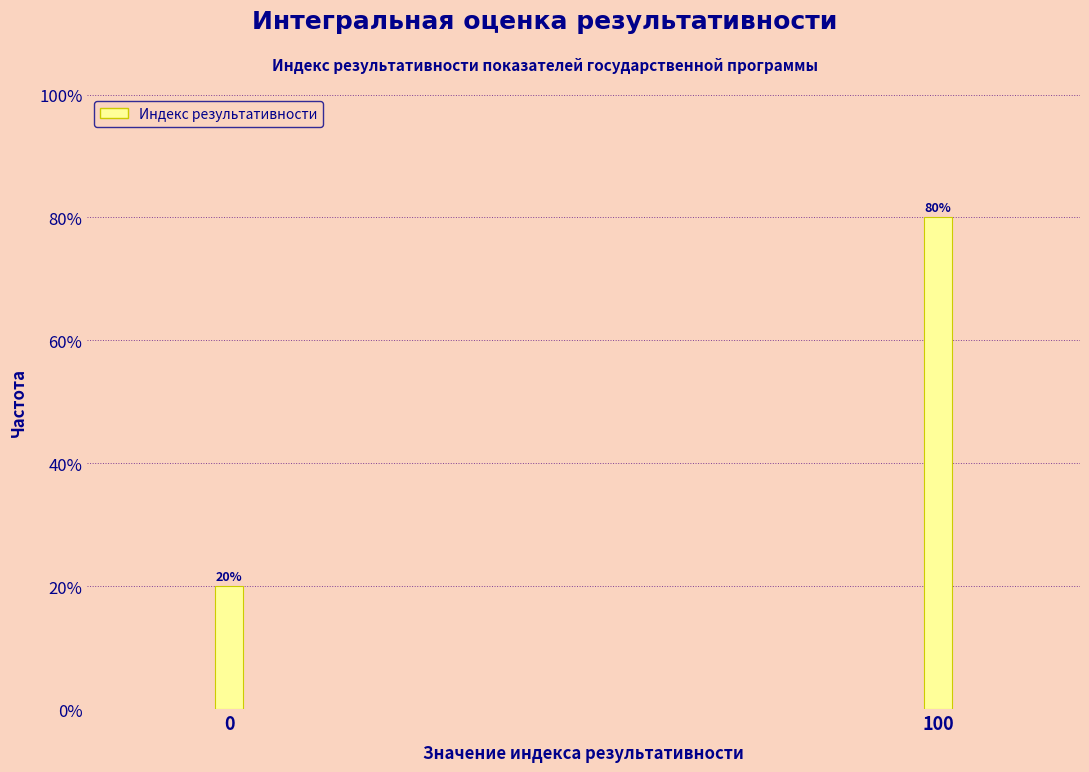

Reading right to left, transcribe all the data shown in this chart.

80	20